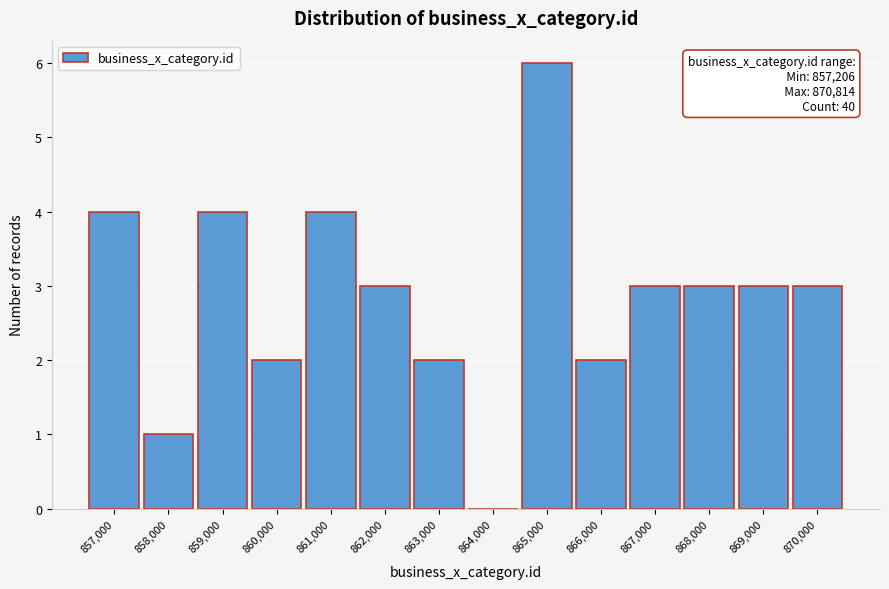

Reading left to right, list all the values displayed in this chart.

857,000=4	858,000=1	859,000=4	860,000=2	861,000=4	862,000=3	863,000=2	864,000=0	865,000=6	866,000=2	867,000=3	868,000=3	869,000=3	870,000=3